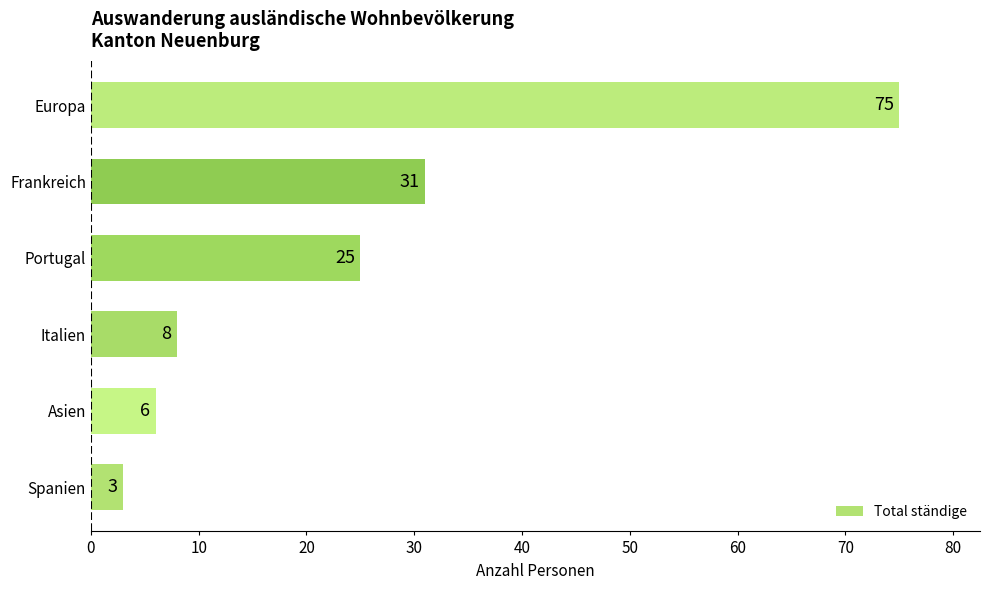

True or false: the data shows 6 at Portugal.

False